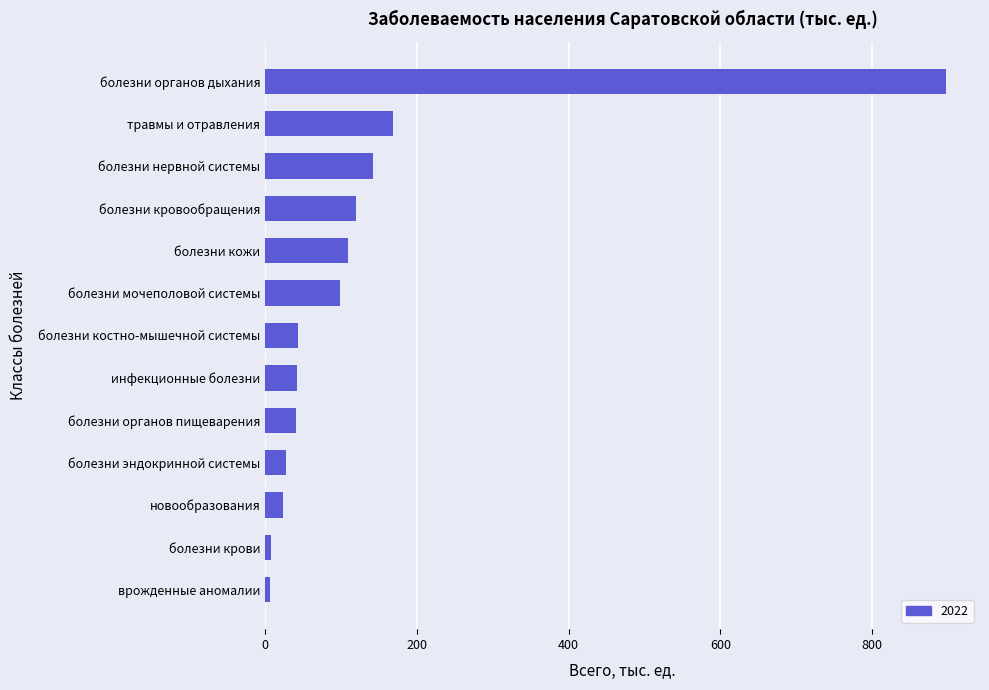

Read the value at инфекционные болезни.

42.0